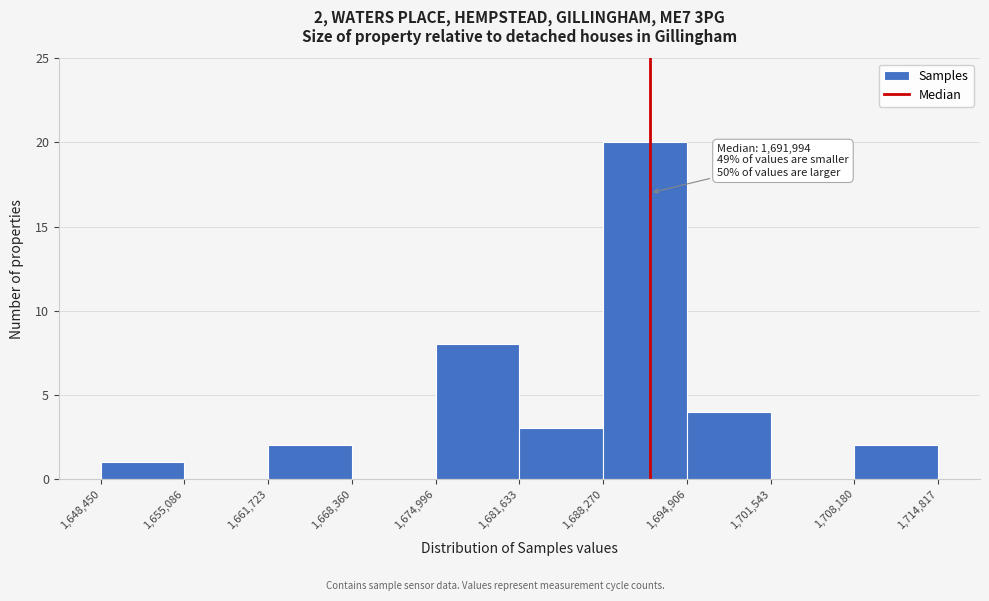

Over which range of the x-axis is the bar tallest?

1,688,270 to 1,694,906